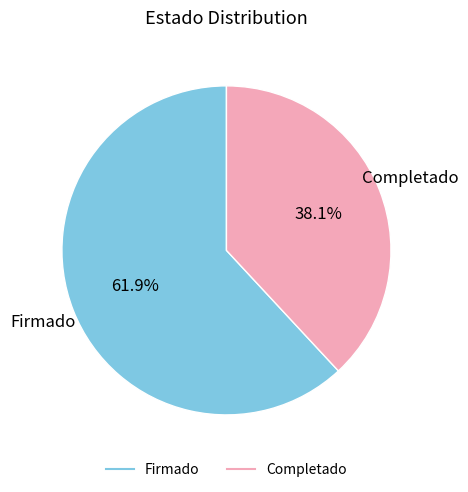

Does any single category account for the majority?

Yes